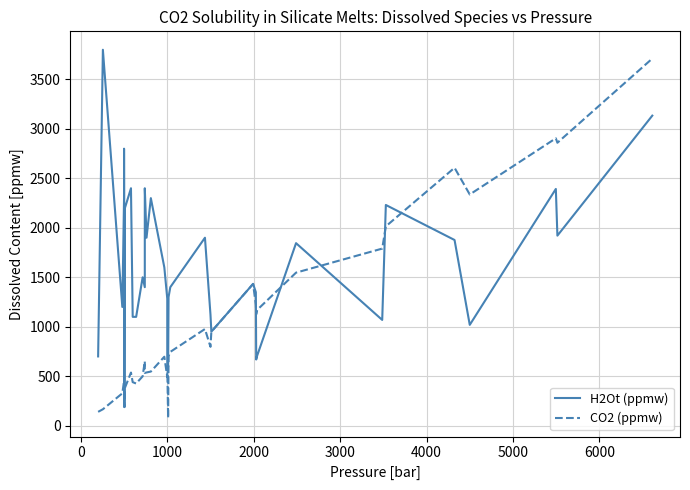

In H2Ot (ppmw), how many points are higher than both neighbors (excluding endpoints)?

11